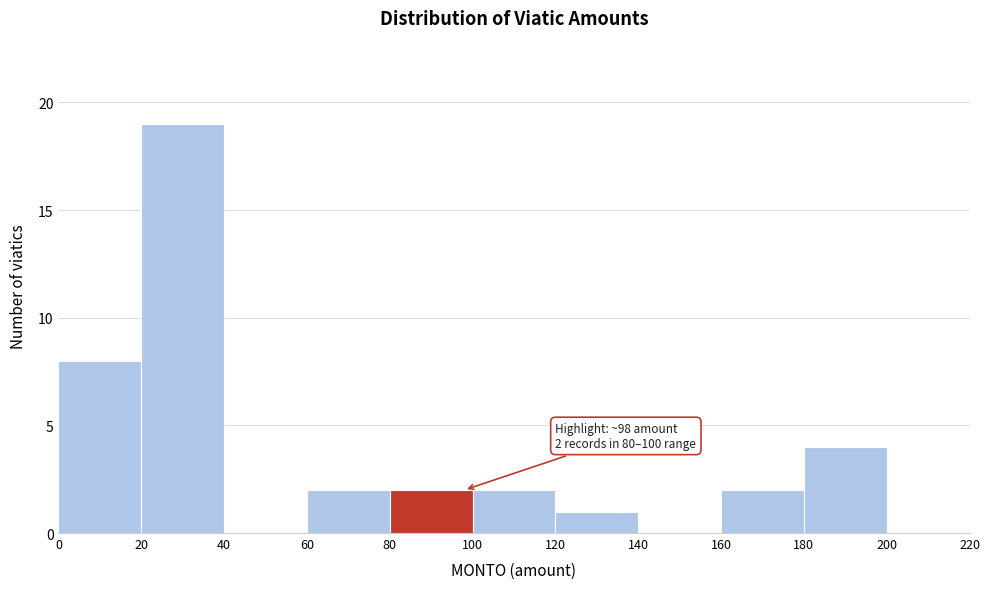

Which range on the x-axis has the tallest bar?

20 to 40